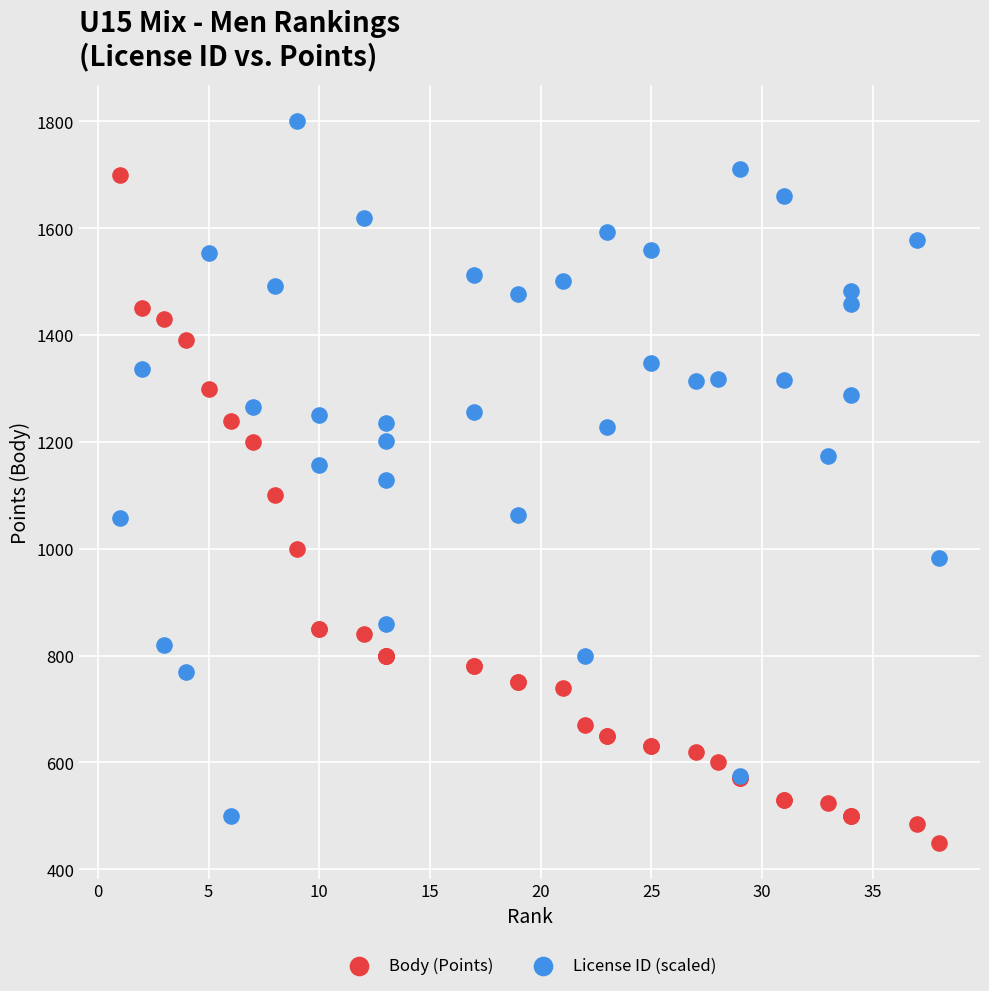

Which series contains the lowest Y value?

Body (Points)